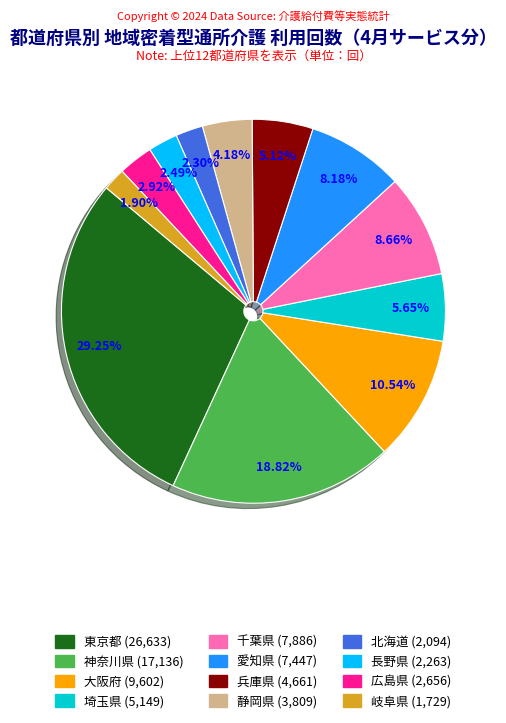

What percentage is the 神奈川県 slice, to the nearest percent?

19%